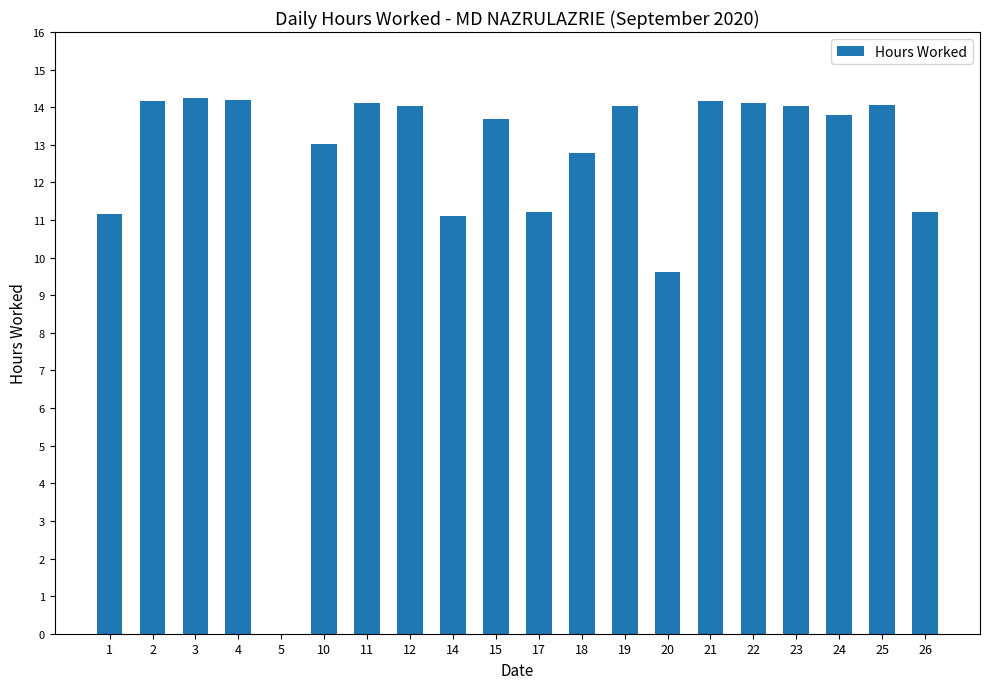

Read the value at 2.

14.2